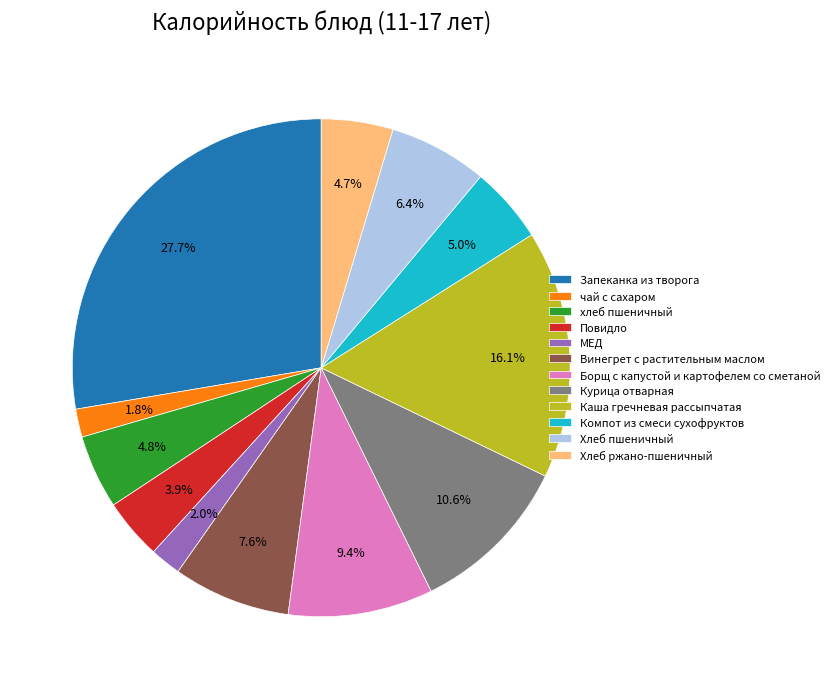

How much of the chart is everything except Повидло?

96.1%